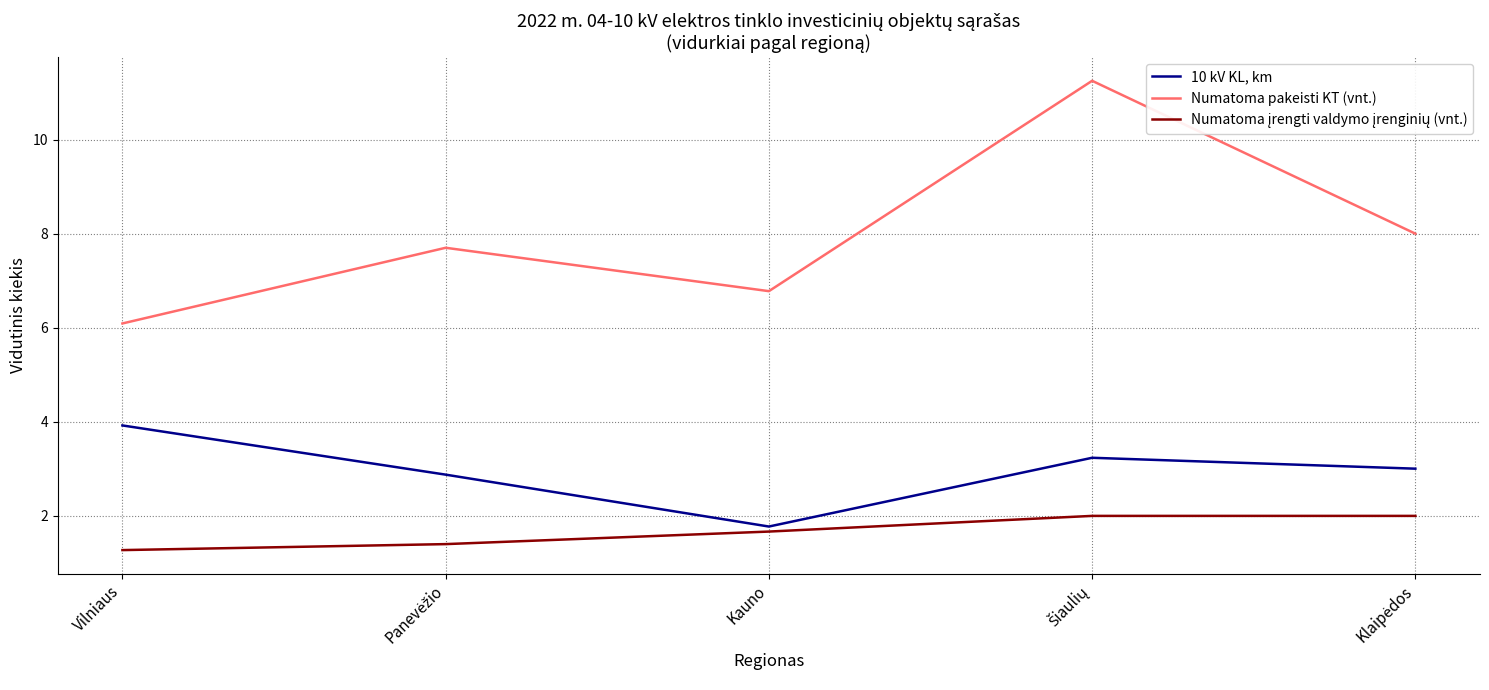

Which series has the largest total across all categories?

Numatoma pakeisti KT (vnt.)